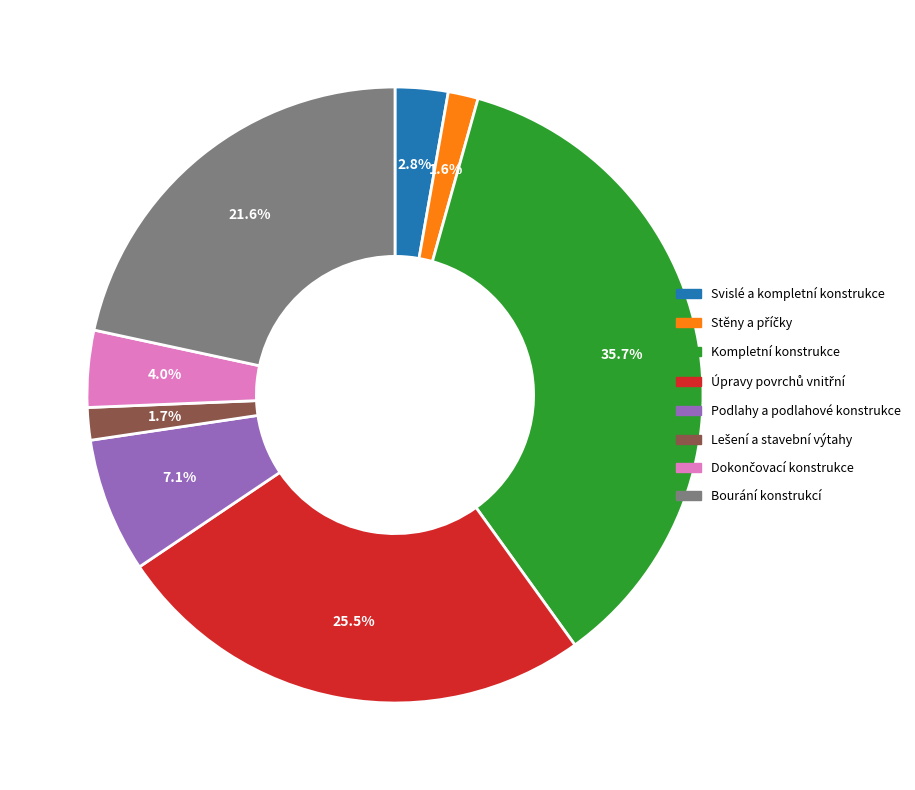

How many slices are in this pie chart?

8